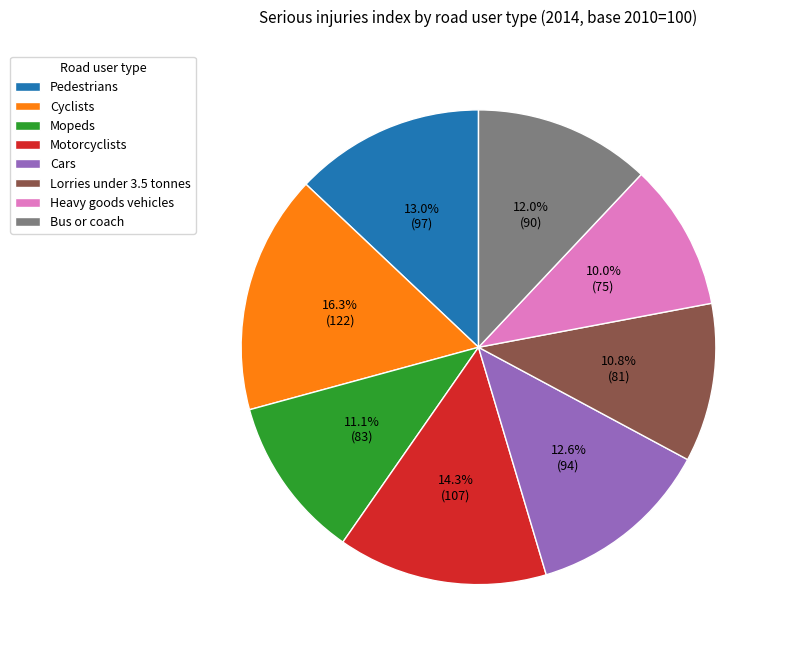

To the nearest percent, what percentage of the pie is Cyclists?

16%